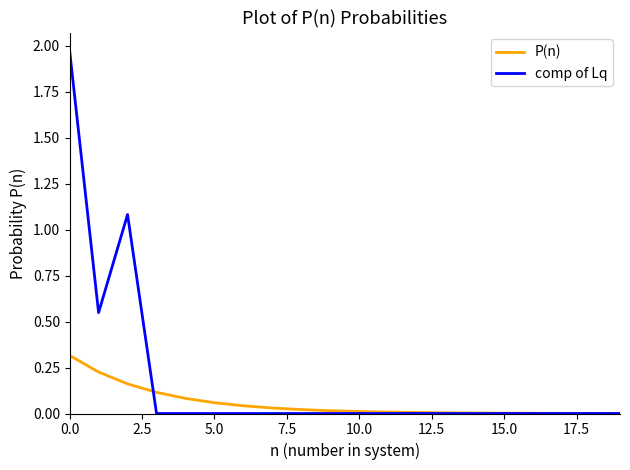

List the series in order of their overall mean, highest first.

comp of Lq, P(n)